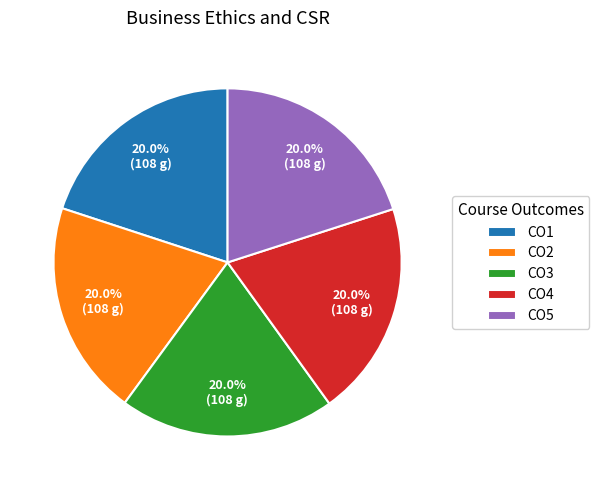

To the nearest percent, what percentage of the pie is CO5?

20%